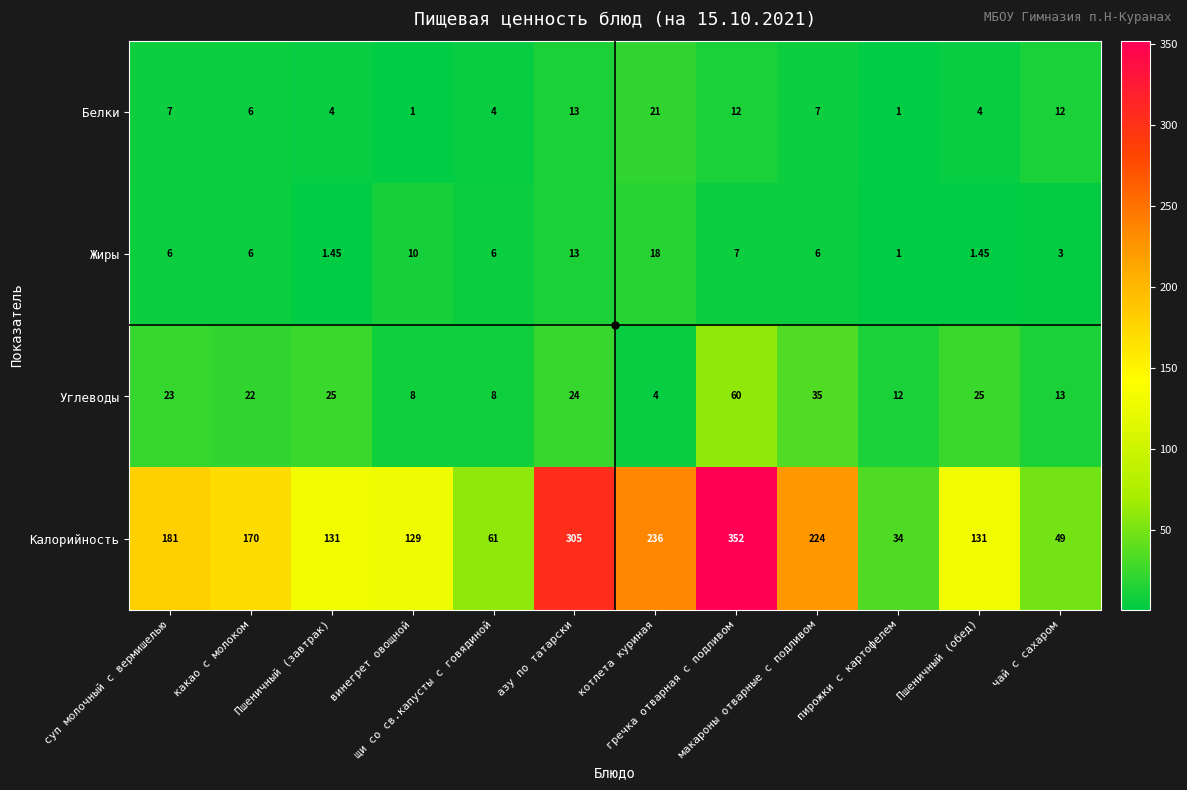

Which series has the largest total across all categories?

Калорийность